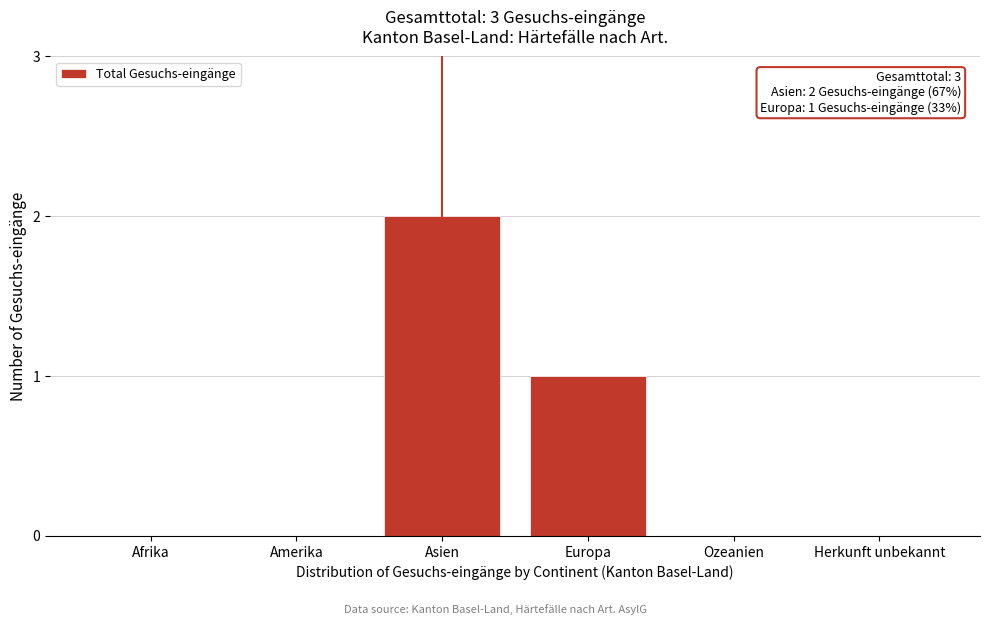

Reading left to right, list all the values displayed in this chart.

Afrika=0	Amerika=0	Asien=2	Europa=1	Ozeanien=0	Herkunft unbekannt=0